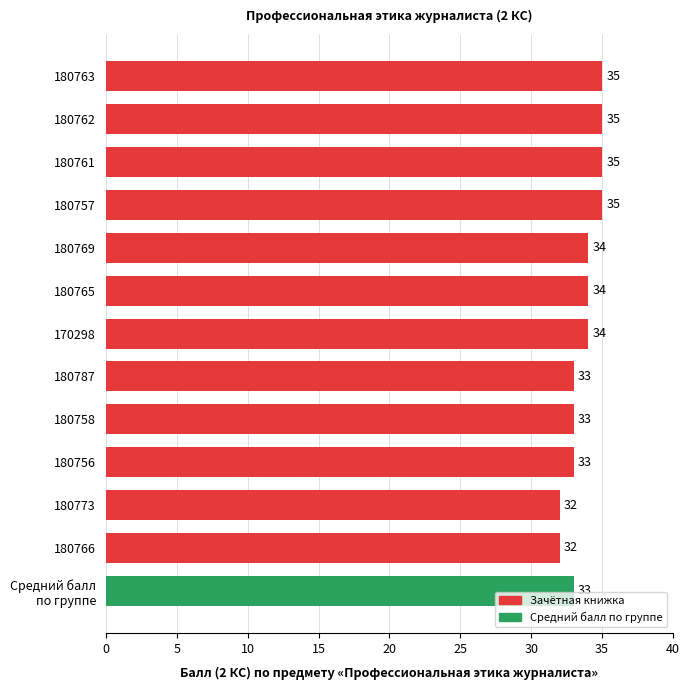

What is the label of the 2nd bar from the bottom?

180766